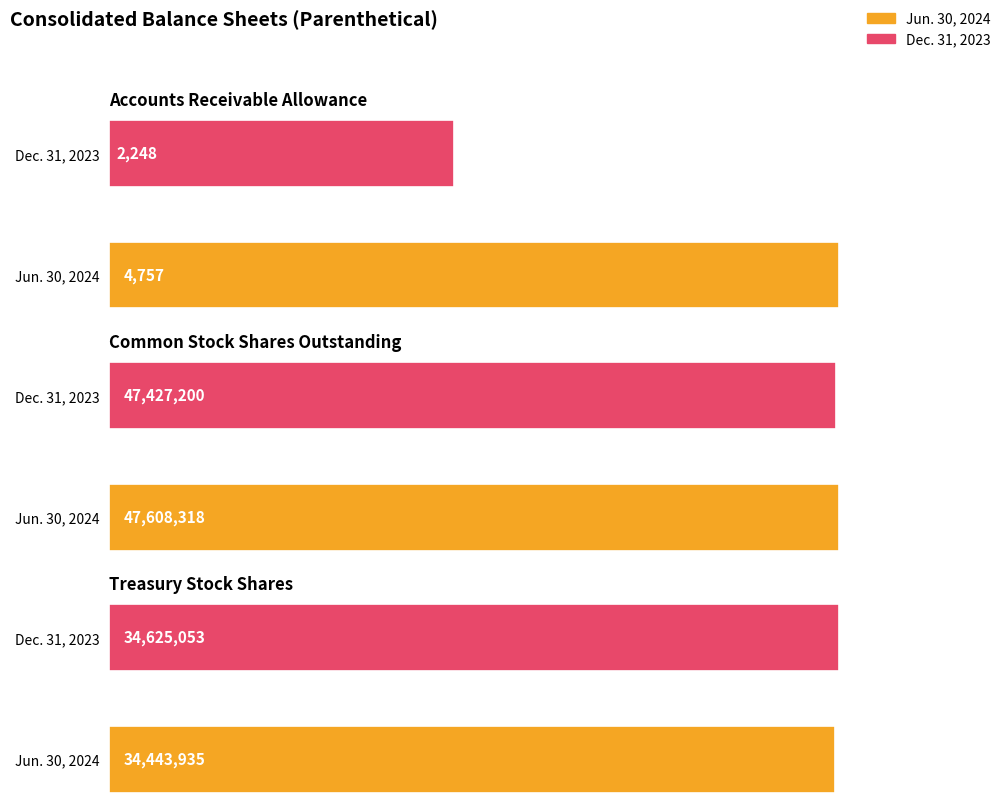

Rank the series by their maximum value, from highest to lowest.

Jun. 30, 2024, Dec. 31, 2023